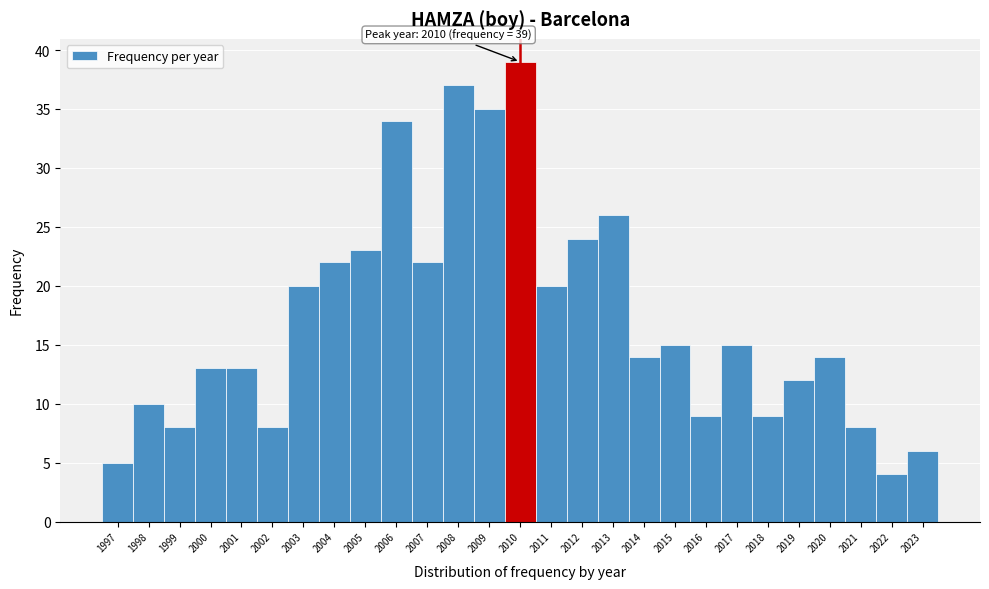

Which range on the x-axis has the tallest bar?

2009.5 to 2010.5